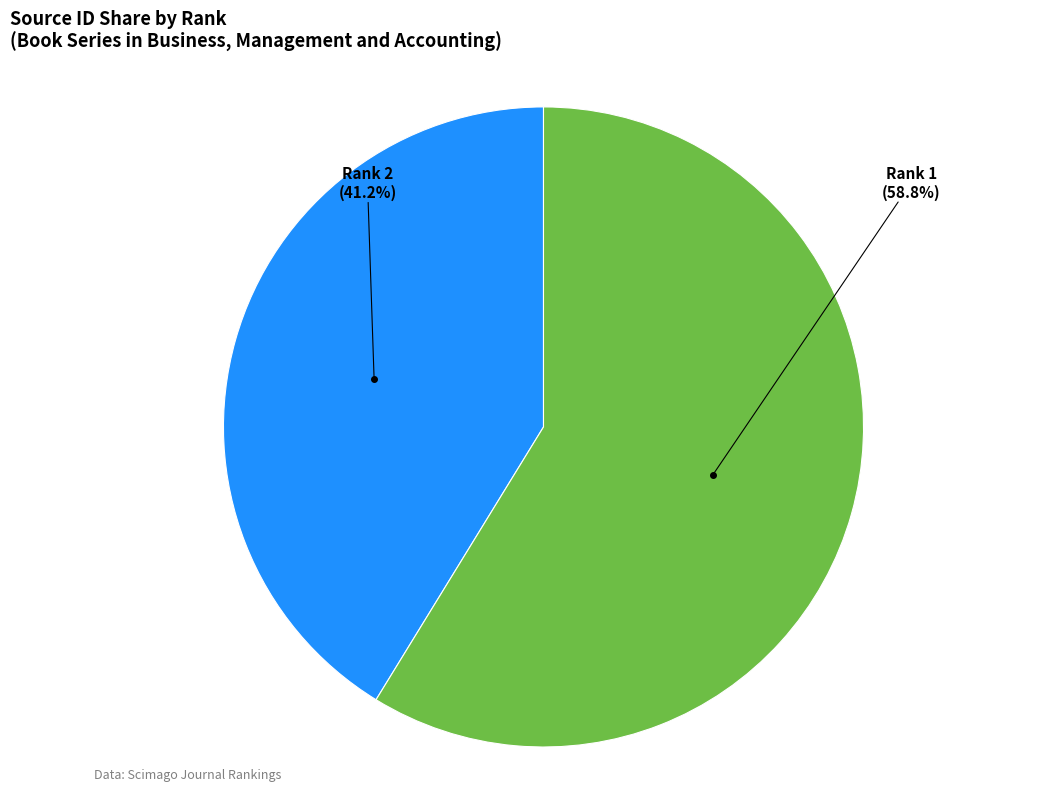

Is there any slice that represents more than half of the pie?

Yes